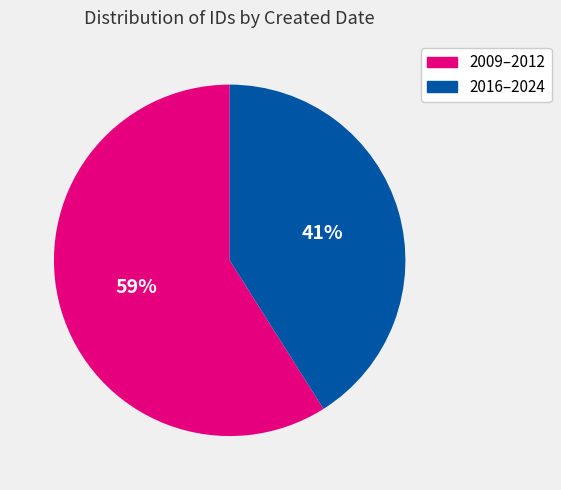

Is there any slice that represents more than half of the pie?

Yes